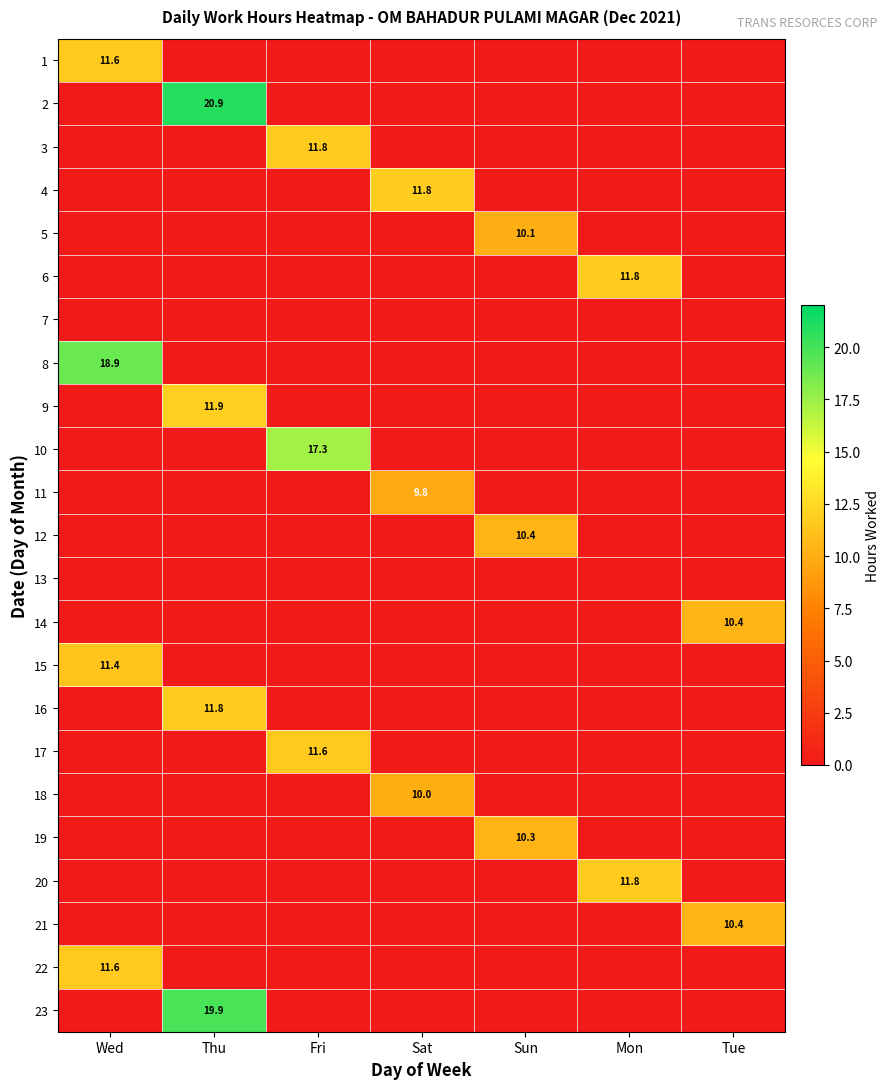

At how many categories does at least one series exceed 16?

3